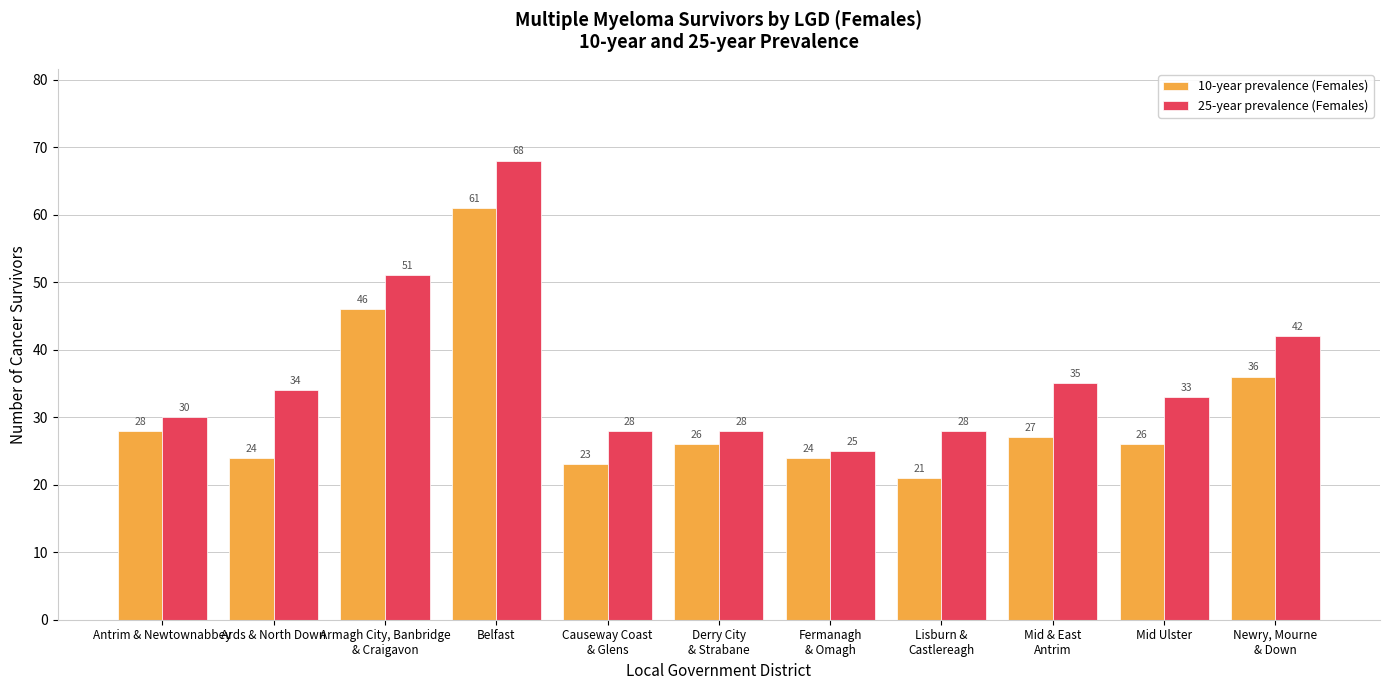

Rank the series by their maximum value, from highest to lowest.

25-year prevalence (Females), 10-year prevalence (Females)